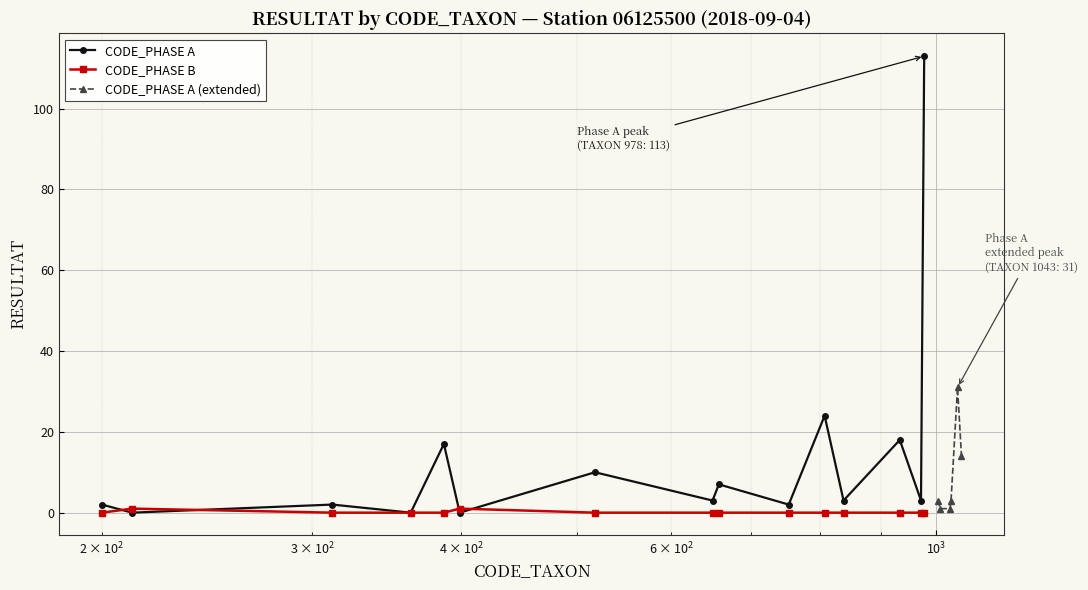

What is the difference between the highest and lowest values at 518?

10